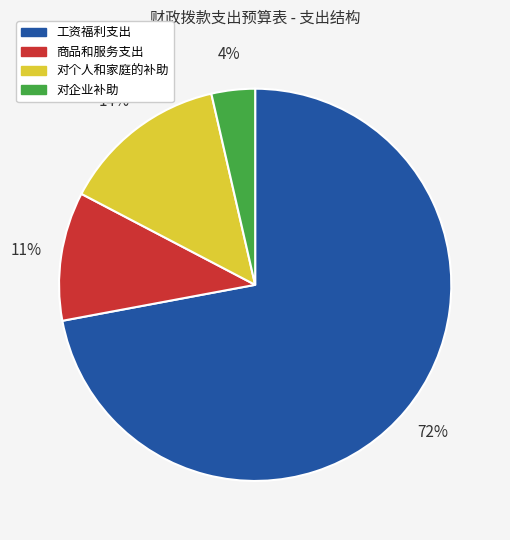

Does any single category account for the majority?

Yes